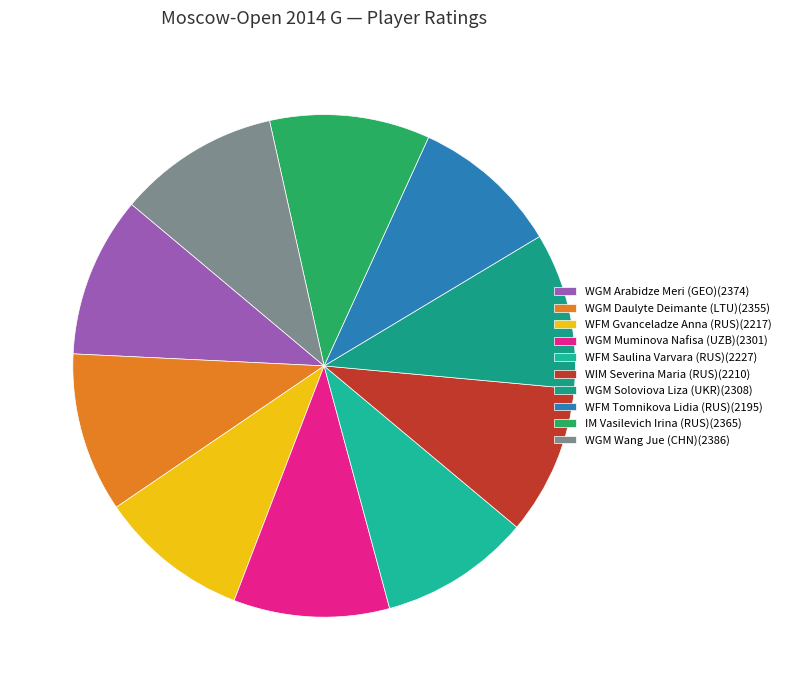

How many segments does this pie chart have?

10